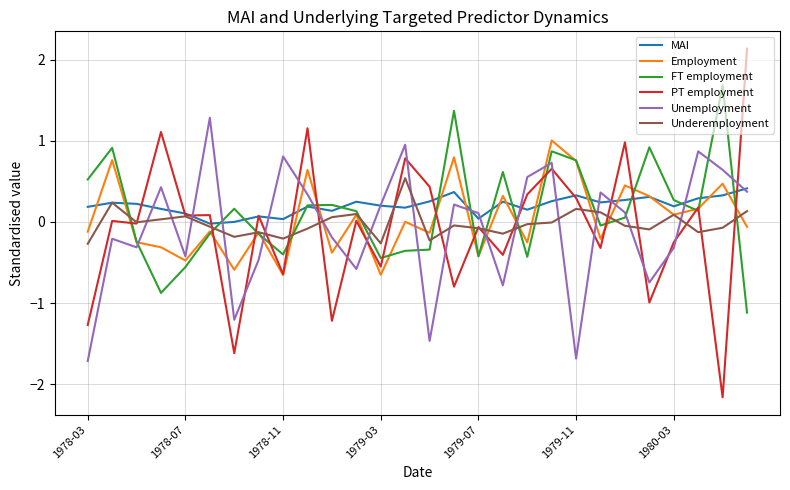

True or false: PT employment and Unemployment intersect in this chart.

True